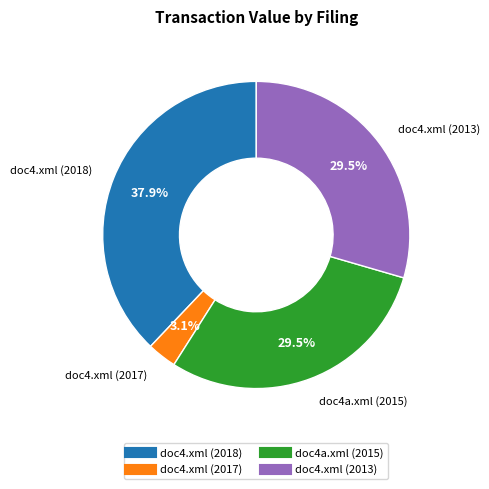

What is the largest slice in the pie chart?

doc4.xml (2018)